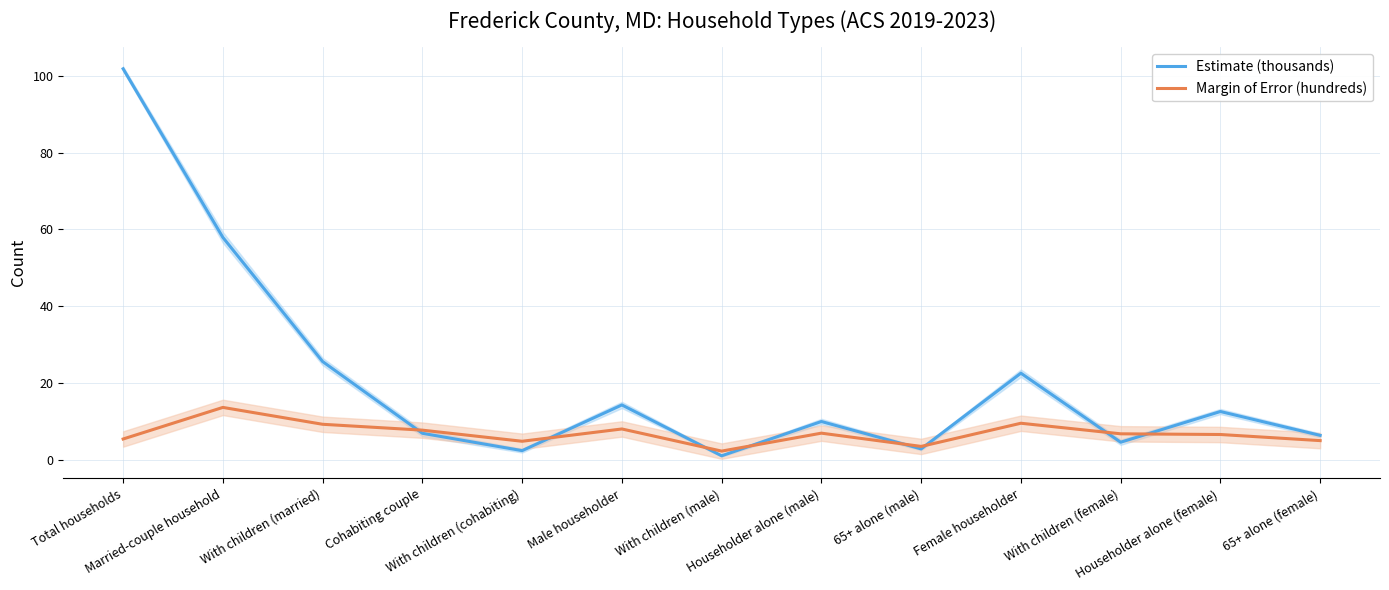

At which label does Margin of Error (hundreds) reach its minimum?

With children (male)